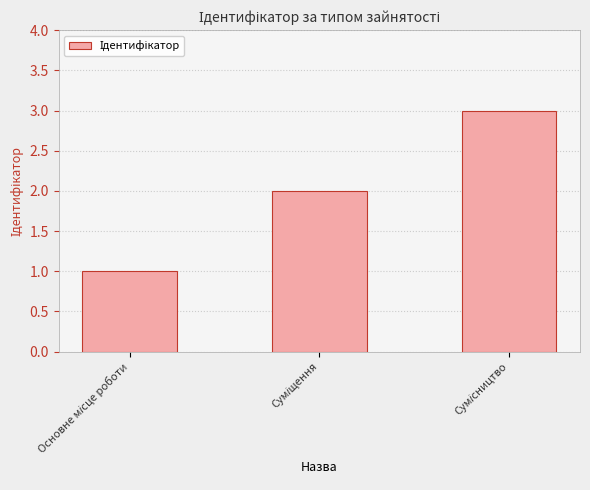

What is the sum of all values?

6